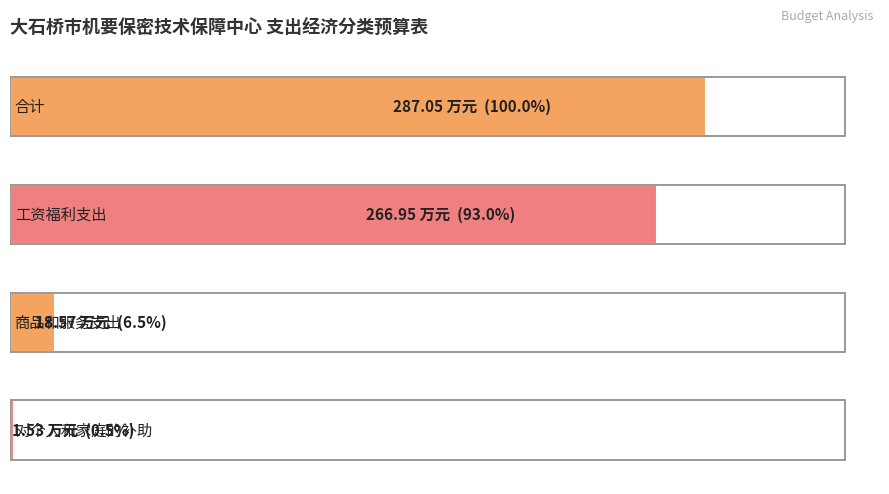

What is the minimum value shown in the chart?

1.5